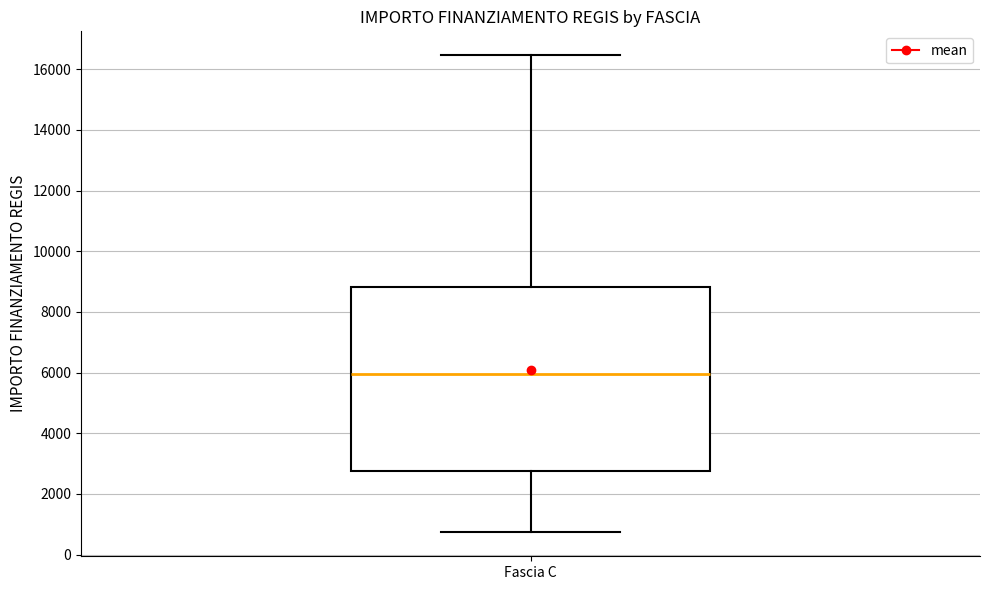

Transcribe this box plot: give where the median line is, the range the box spans, and where the two whiskers end, as read against the y-axis. The values are not printed on the chart, so give them approximately, as read against the axis.

median 6000, box 2800 to 8800, whiskers 800 to 16400